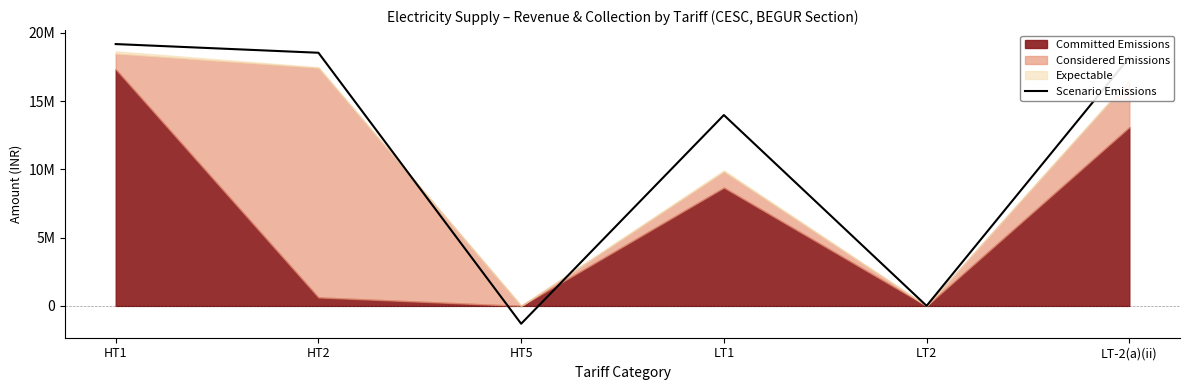

True or false: the data has more than 2 interior local peaks.

False